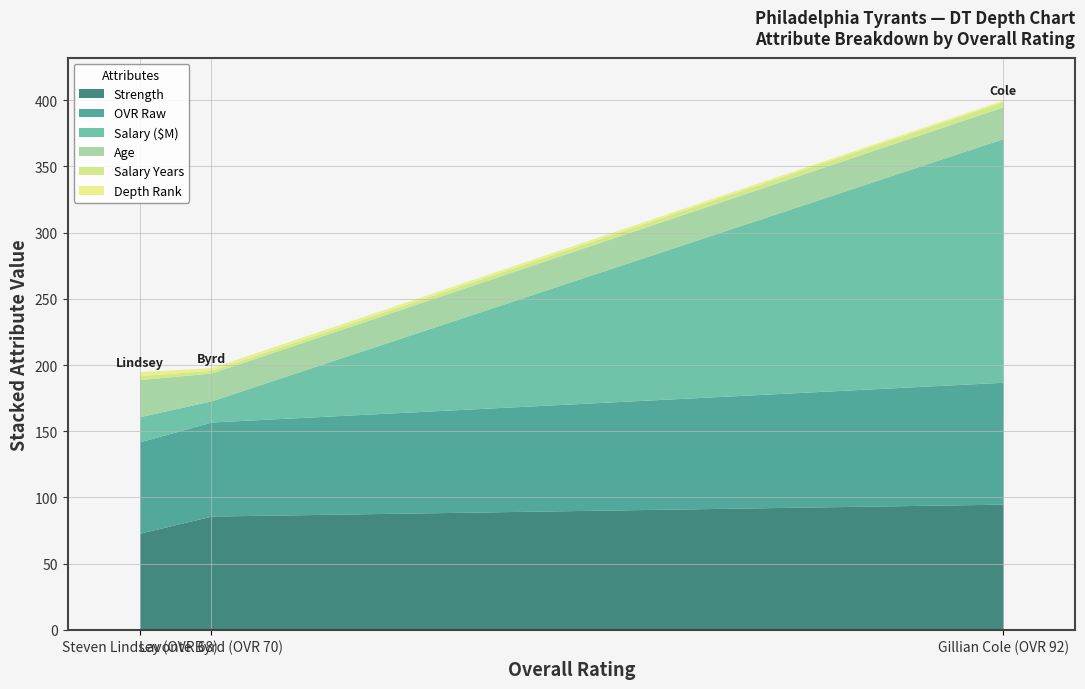

True or false: age has a value of 21.0 at Lavonte Byrd (OVR 70).

True